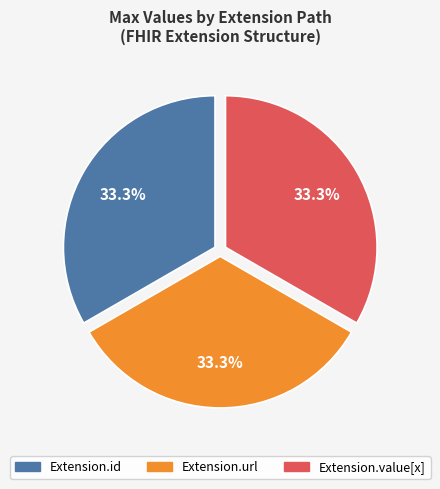

Is there any slice that represents more than half of the pie?

No